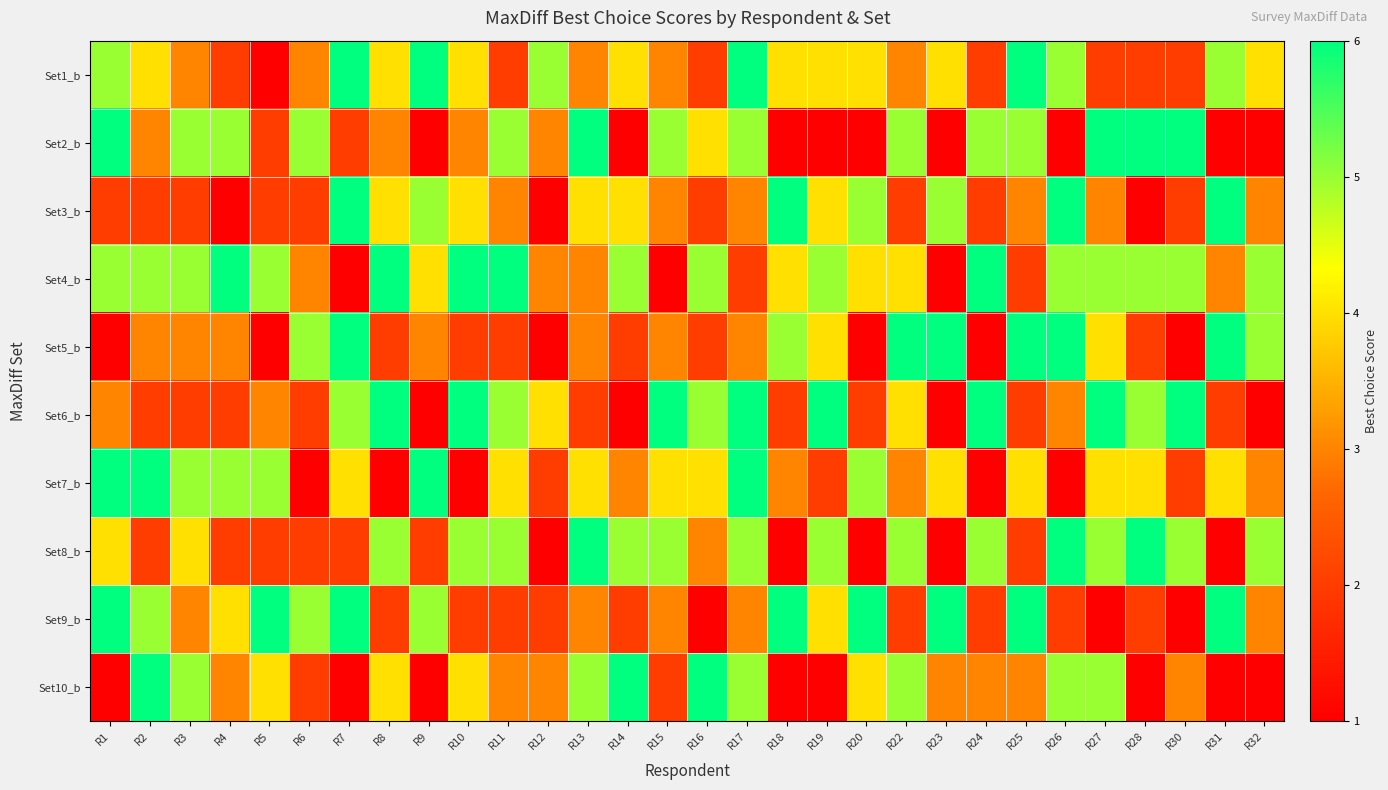

Reading right to left, what are all the values shown in this chart?

Set1_b: R32=4	R31=5	R30=2	R28=2	R27=2	R26=5	R25=6	R24=2	R23=4	R22=3	R20=4	R19=4	R18=4	R17=6	R16=2	R15=3	R14=4	R13=3	R12=5	R11=2	R10=4	R9=6	R8=4	R7=6	R6=3	R5=1	R4=2	R3=3	R2=4	R1=5
Set2_b: R32=1	R31=1	R30=6	R28=6	R27=6	R26=1	R25=5	R24=5	R23=1	R22=5	R20=1	R19=1	R18=1	R17=5	R16=4	R15=5	R14=1	R13=6	R12=3	R11=5	R10=3	R9=1	R8=3	R7=2	R6=5	R5=2	R4=5	R3=5	R2=3	R1=6
Set3_b: R32=3	R31=6	R30=2	R28=1	R27=3	R26=6	R25=3	R24=2	R23=5	R22=2	R20=5	R19=4	R18=6	R17=3	R16=2	R15=3	R14=4	R13=4	R12=1	R11=3	R10=4	R9=5	R8=4	R7=6	R6=2	R5=2	R4=1	R3=2	R2=2	R1=2
Set4_b: R32=5	R31=3	R30=5	R28=5	R27=5	R26=5	R25=2	R24=6	R23=1	R22=4	R20=4	R19=5	R18=4	R17=2	R16=5	R15=1	R14=5	R13=3	R12=3	R11=6	R10=6	R9=4	R8=6	R7=1	R6=3	R5=5	R4=6	R3=5	R2=5	R1=5
Set5_b: R32=5	R31=6	R30=1	R28=2	R27=4	R26=6	R25=6	R24=1	R23=6	R22=6	R20=1	R19=4	R18=5	R17=3	R16=2	R15=3	R14=2	R13=3	R12=1	R11=2	R10=2	R9=3	R8=2	R7=6	R6=5	R5=1	R4=3	R3=3	R2=3	R1=1
Set6_b: R32=1	R31=2	R30=6	R28=5	R27=6	R26=3	R25=2	R24=6	R23=1	R22=4	R20=2	R19=6	R18=2	R17=6	R16=5	R15=6	R14=1	R13=2	R12=4	R11=5	R10=6	R9=1	R8=6	R7=5	R6=2	R5=3	R4=2	R3=2	R2=2	R1=3
Set7_b: R32=3	R31=4	R30=2	R28=4	R27=4	R26=1	R25=4	R24=1	R23=4	R22=3	R20=5	R19=2	R18=3	R17=6	R16=4	R15=4	R14=3	R13=4	R12=2	R11=4	R10=1	R9=6	R8=1	R7=4	R6=1	R5=5	R4=5	R3=5	R2=6	R1=6
Set8_b: R32=5	R31=1	R30=5	R28=6	R27=5	R26=6	R25=2	R24=5	R23=1	R22=5	R20=1	R19=5	R18=1	R17=5	R16=3	R15=5	R14=5	R13=6	R12=1	R11=5	R10=5	R9=2	R8=5	R7=2	R6=2	R5=2	R4=2	R3=4	R2=2	R1=4
Set9_b: R32=3	R31=6	R30=1	R28=2	R27=1	R26=2	R25=6	R24=2	R23=6	R22=2	R20=6	R19=4	R18=6	R17=3	R16=1	R15=3	R14=2	R13=3	R12=2	R11=2	R10=2	R9=5	R8=2	R7=6	R6=5	R5=6	R4=4	R3=3	R2=5	R1=6
Set10_b: R32=1	R31=1	R30=3	R28=1	R27=5	R26=5	R25=3	R24=3	R23=3	R22=5	R20=4	R19=1	R18=1	R17=5	R16=6	R15=2	R14=6	R13=5	R12=3	R11=3	R10=4	R9=1	R8=4	R7=1	R6=2	R5=4	R4=3	R3=5	R2=6	R1=1